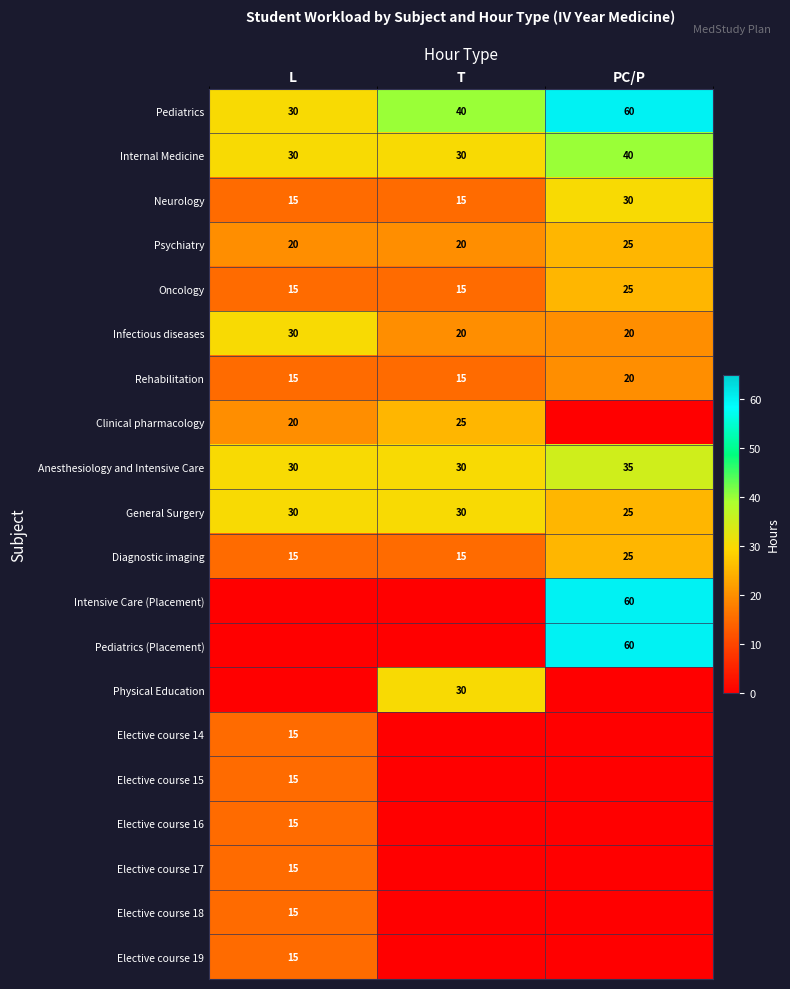

What is the lowest value of the Diagnostic imaging series?

15